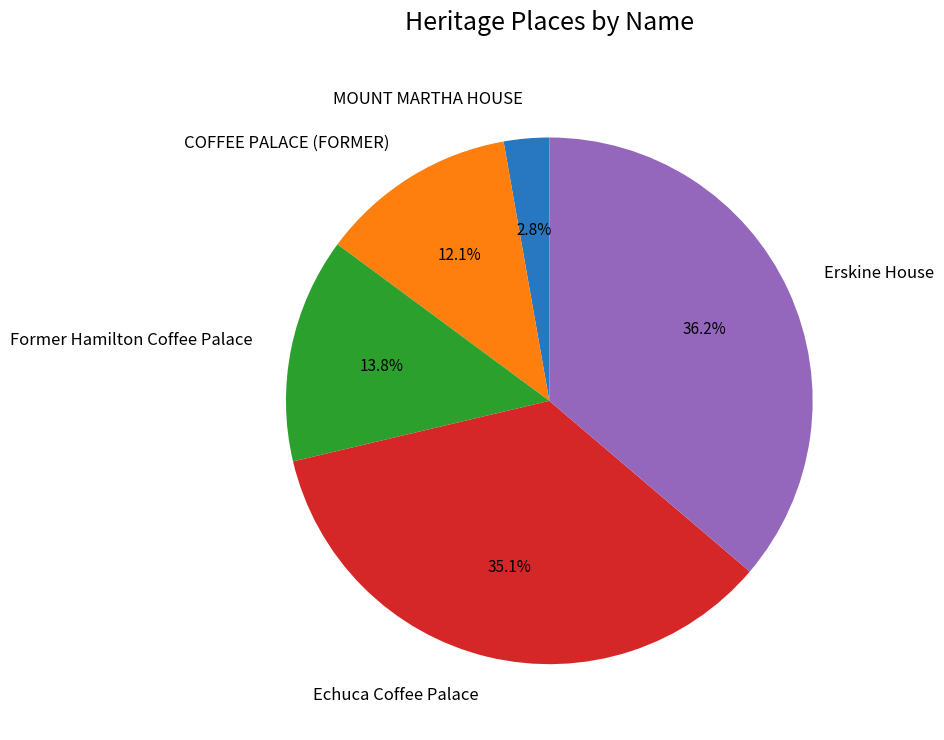

What is the total percentage of Echuca Coffee Palace and MOUNT MARTHA HOUSE?

37.9%